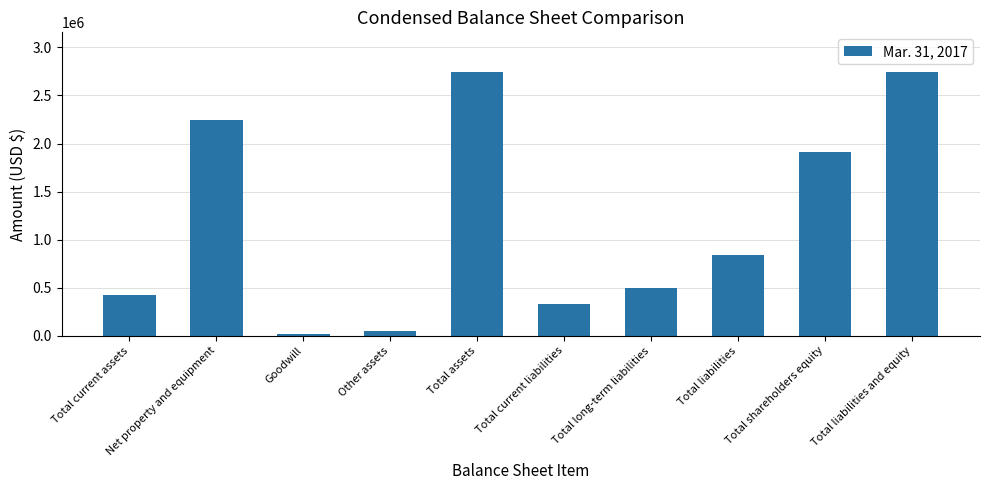

What is the change in value from Other assets to Total liabilities and equity?

+2690823